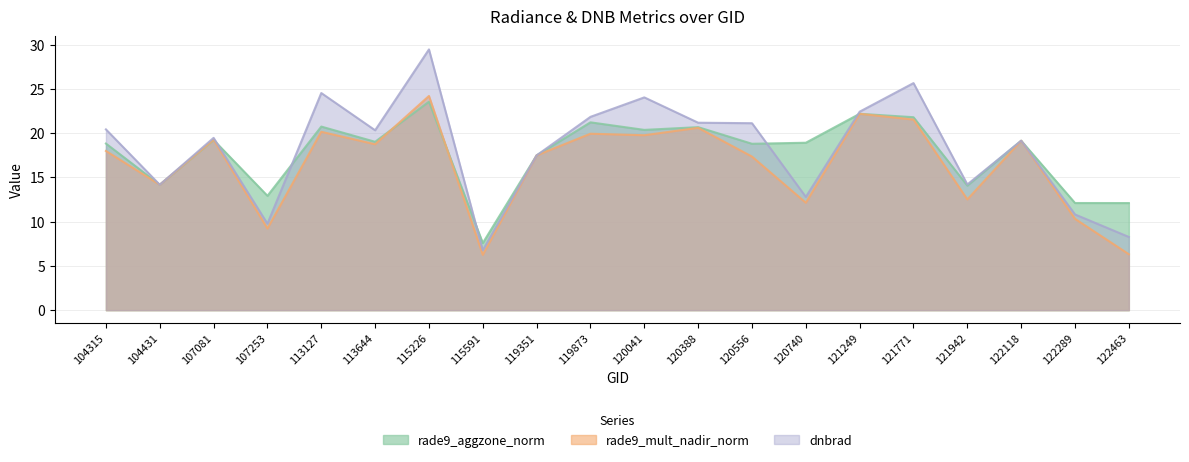

Which series has the largest total across all categories?

dnbrad